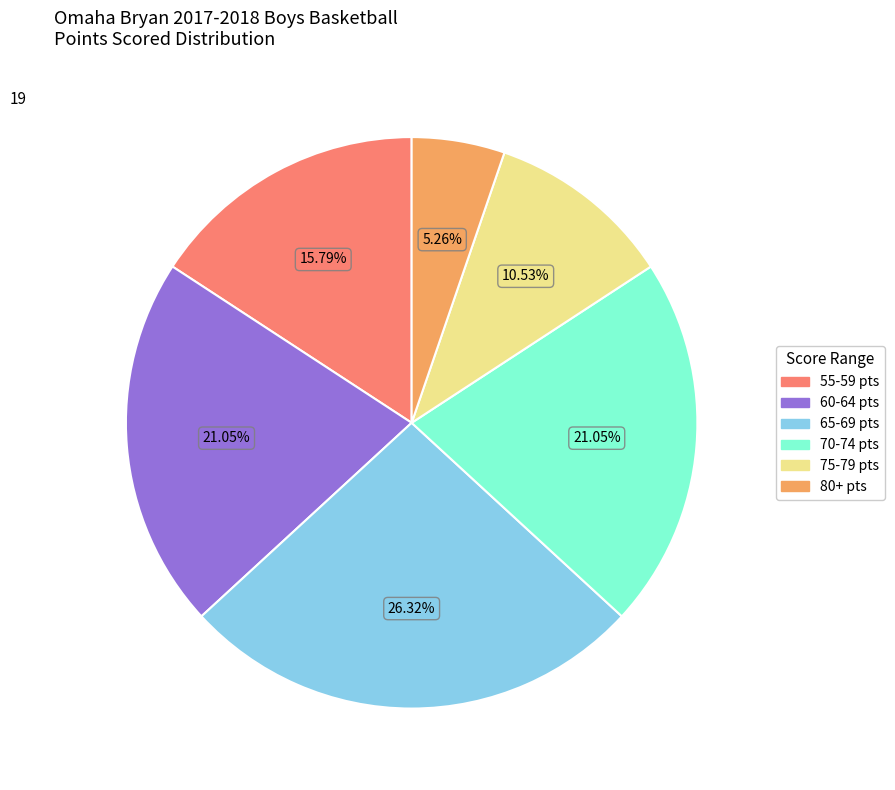

Is there a majority slice in this chart?

No